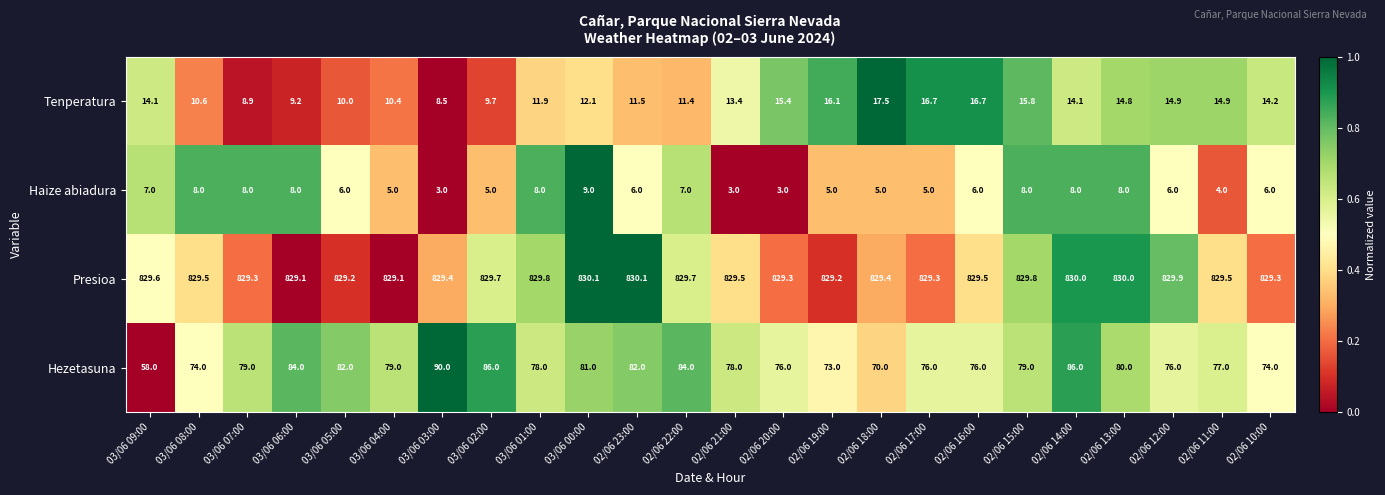

List the series in order of their peak value, highest first.

Presioa, Hezetasuna, Tenperatura, Haize abiadura